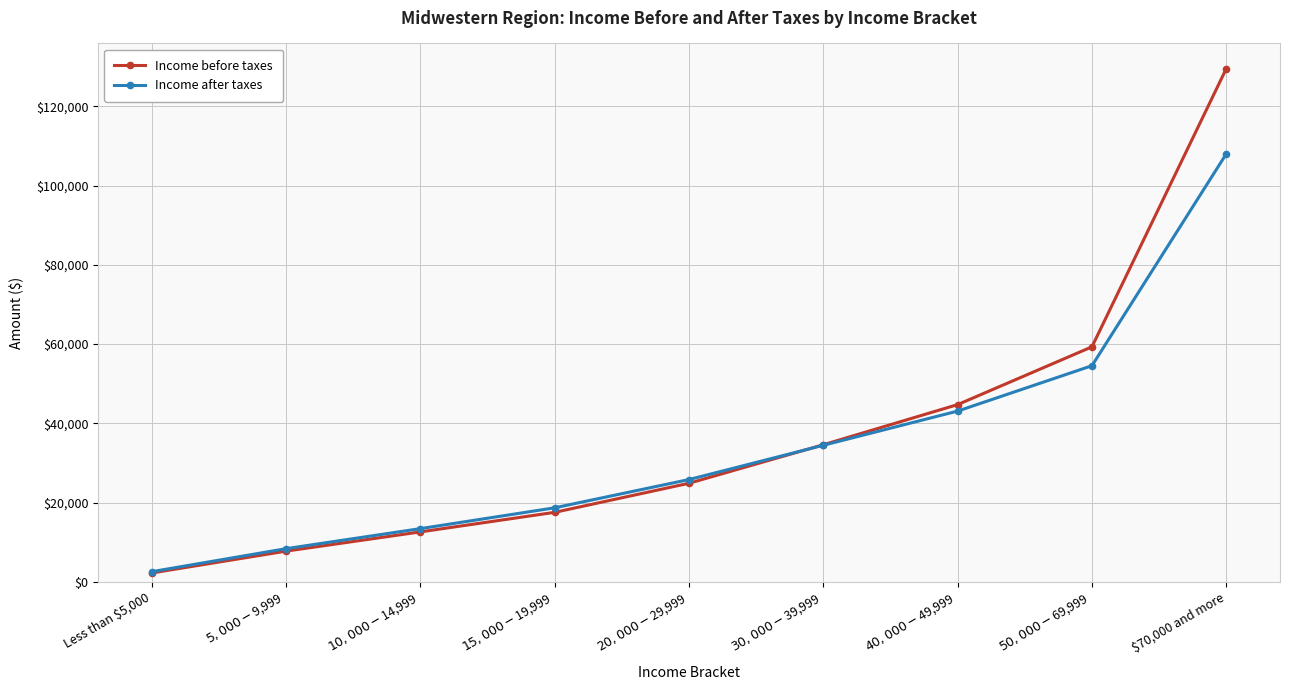

Which series ends up on top after the final intersection of Income after taxes and Income before taxes?

Income before taxes